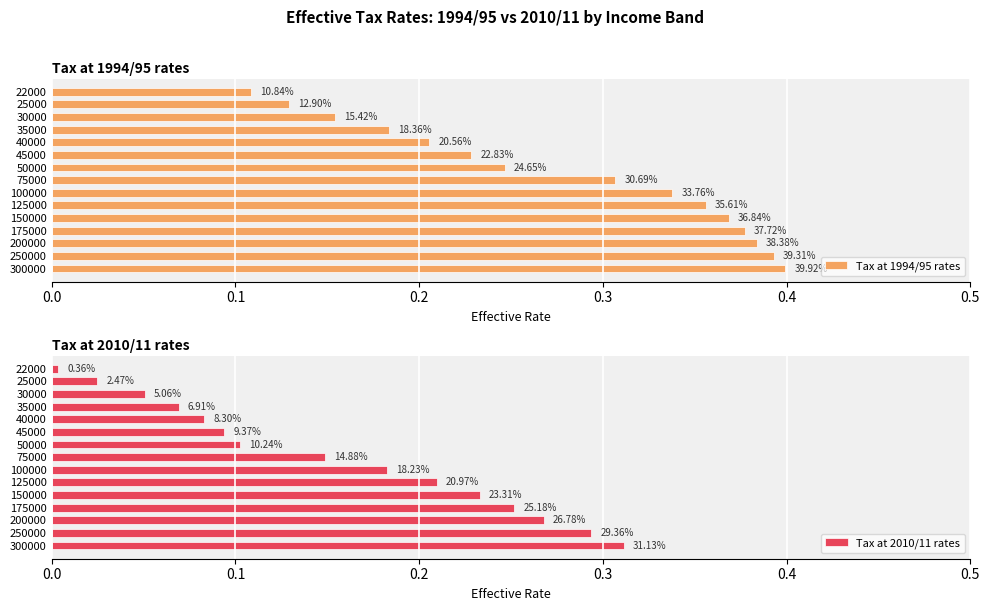

What position from the left is 11?

12